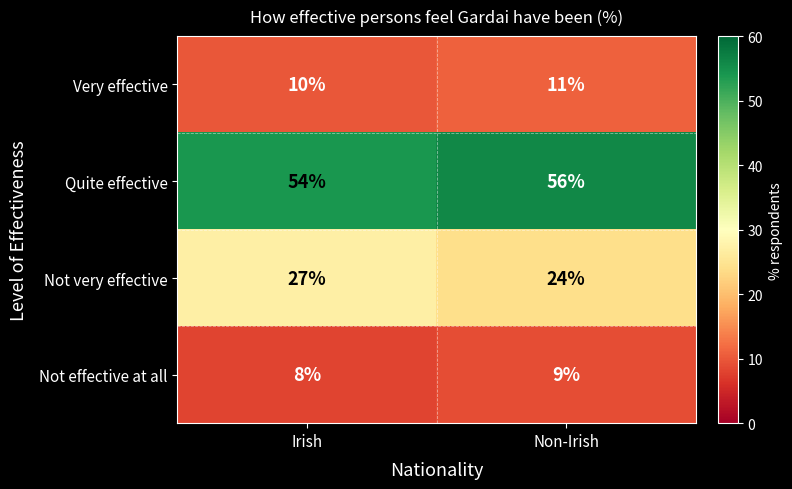

Where is Very effective nearest to the value 10?

Irish